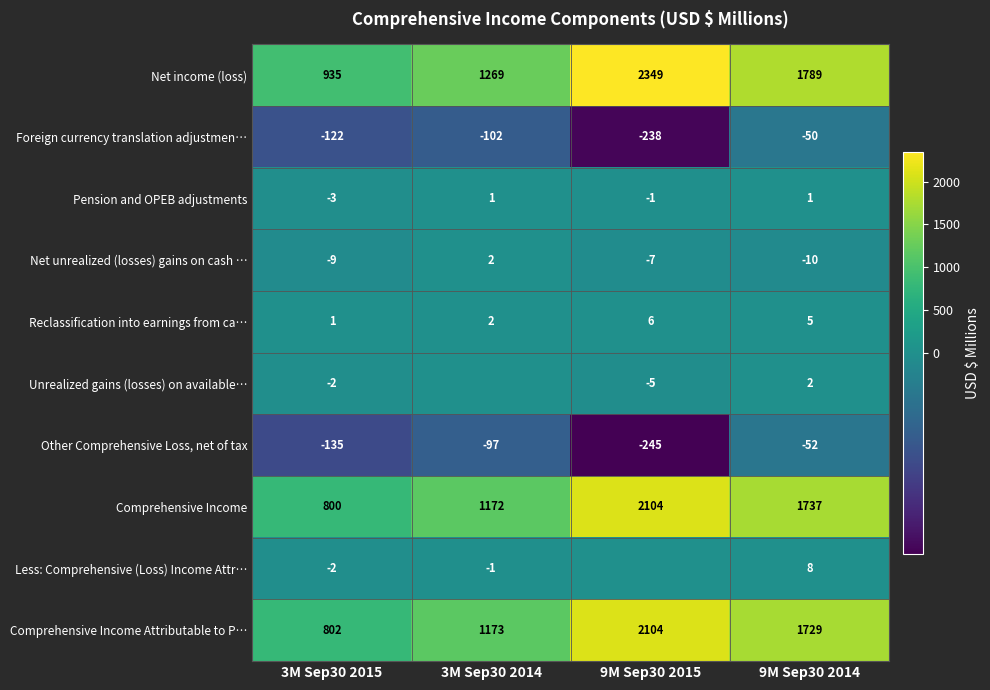

What is the spread (max minus min) of values at 3M Sep30 2015?

1070